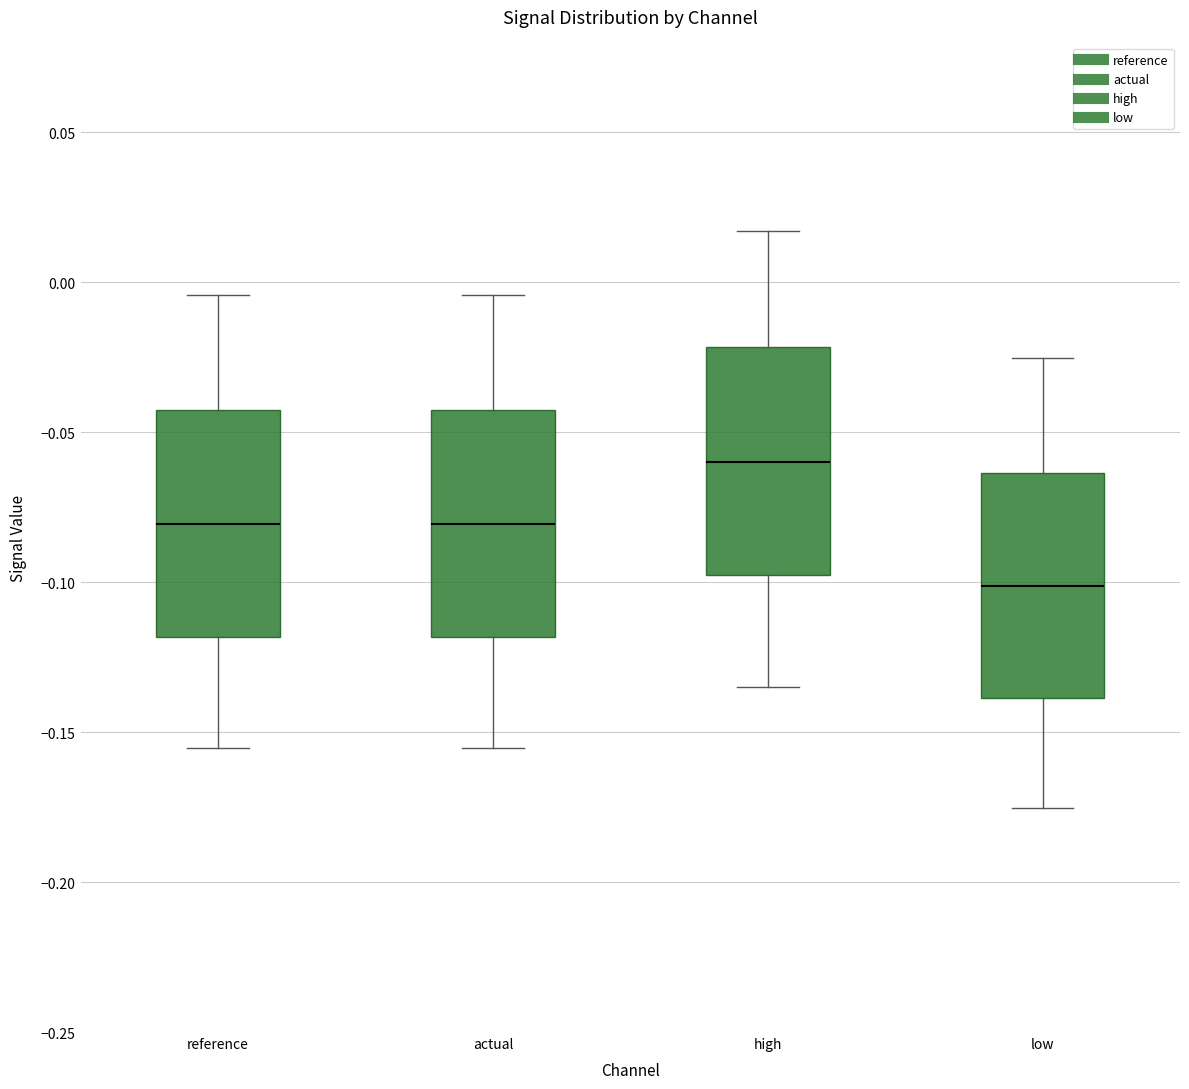

Where does the median line of the box for actual sit on the y-axis? The values are not printed on the chart, so give them approximately, as read against the axis.

-0.080